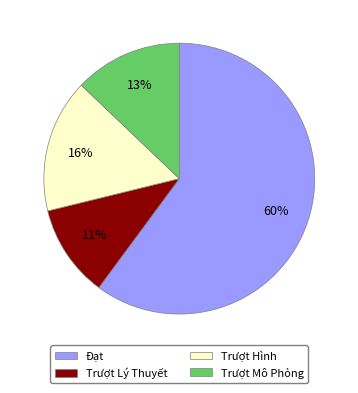

To the nearest percent, what percentage of the pie is Đạt?

60%